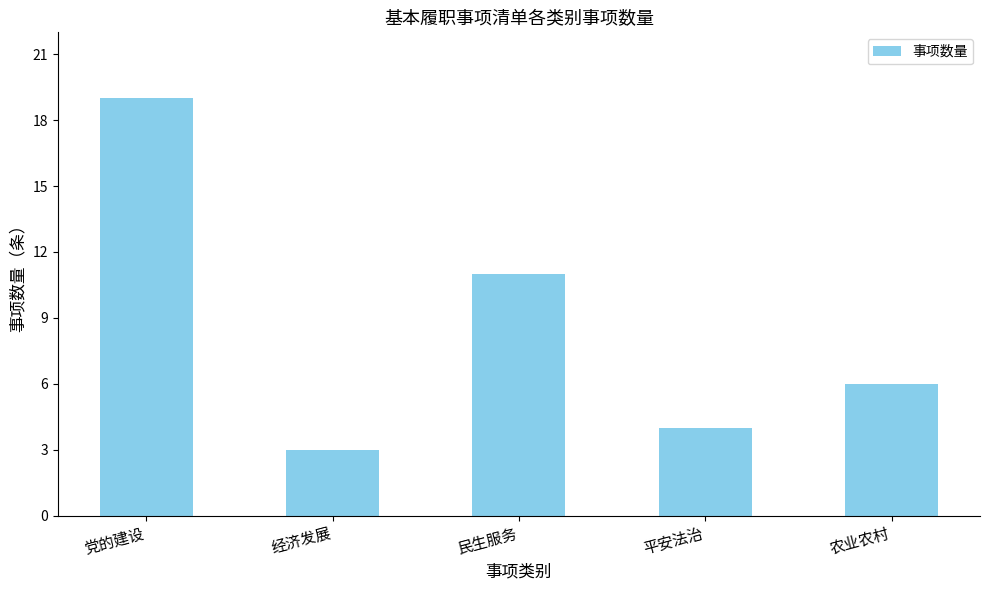

What is the smallest value displayed?

3